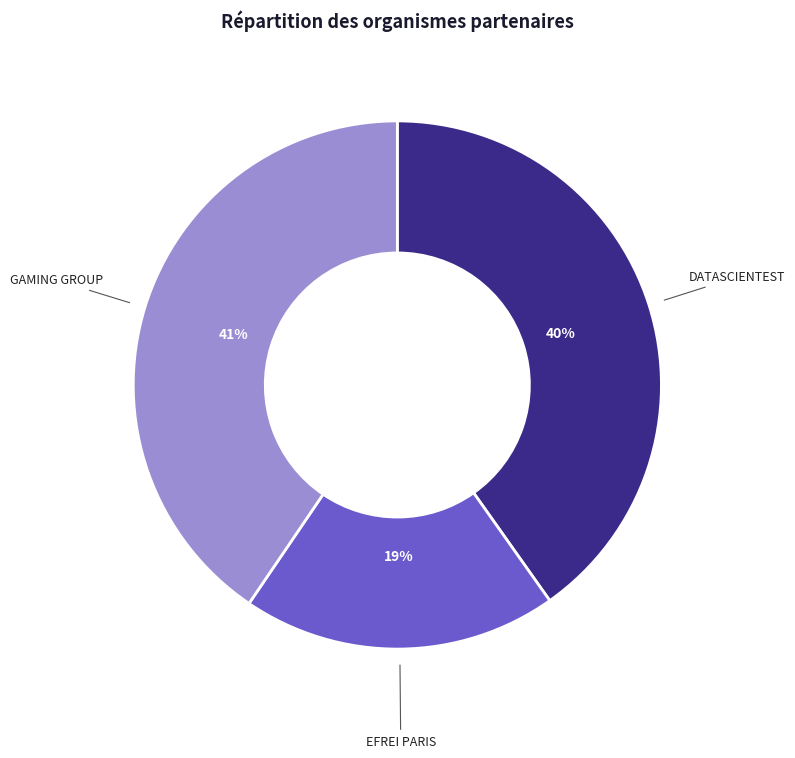

To the nearest percent, what portion does GAMING GROUP represent?

41%